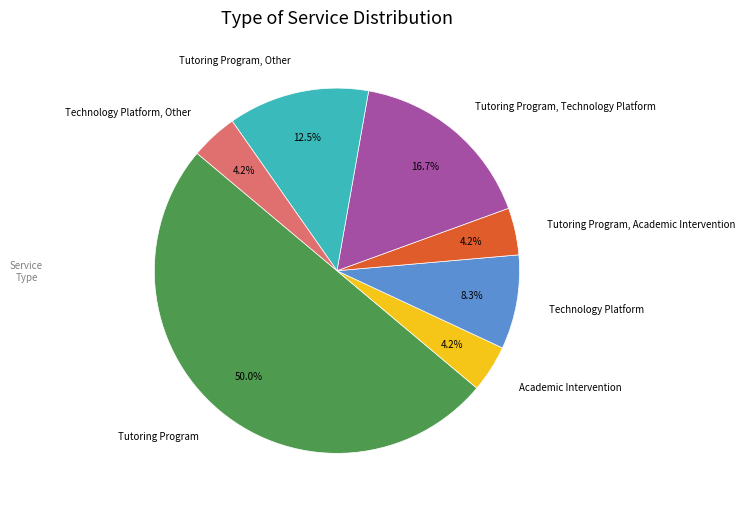

True or false: Tutoring Program, Academic Intervention accounts for 4% of the total.

True